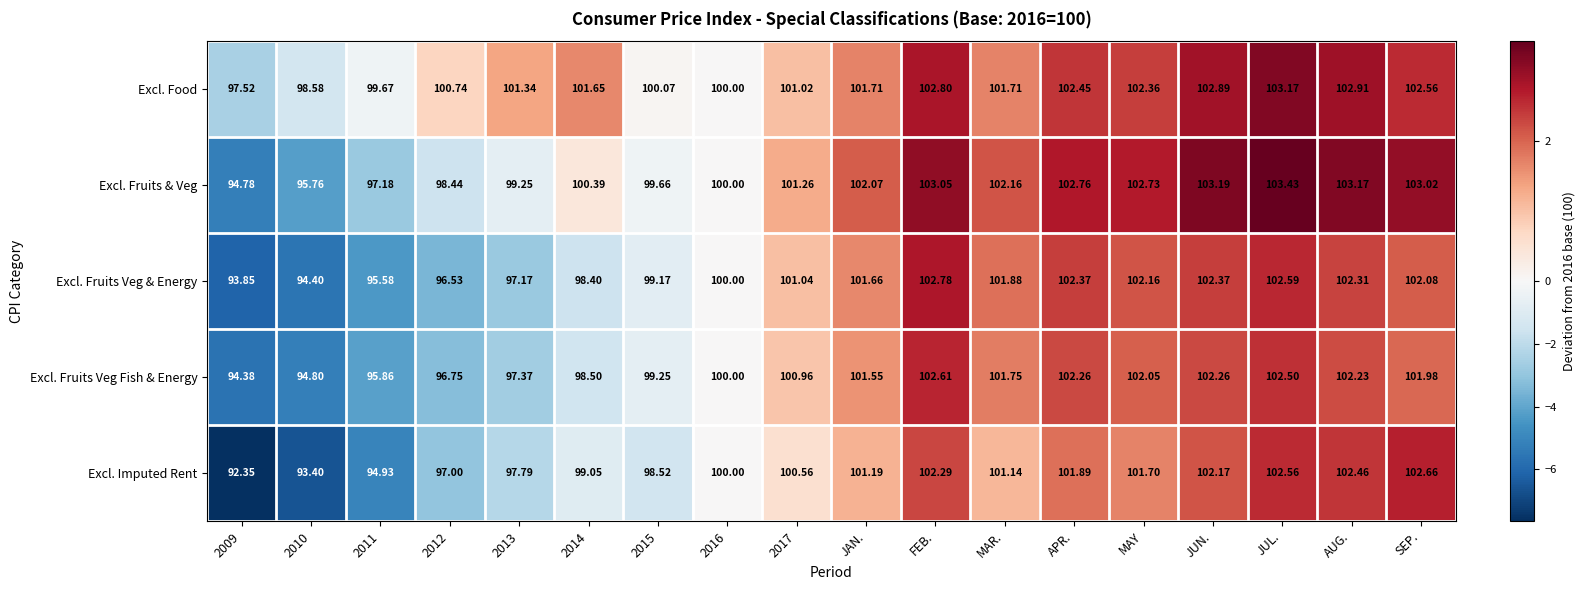

At which label does Excl. Fruits & Veg reach its peak?

JUL.